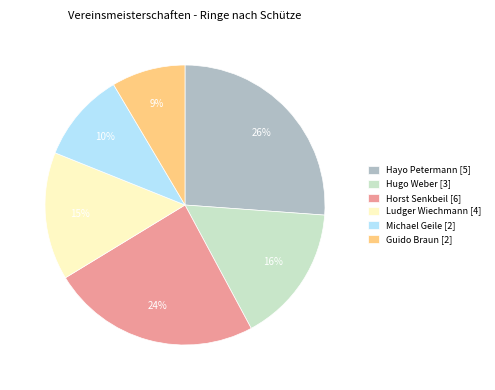

Which slice is the largest?

Hayo Petermann [5]